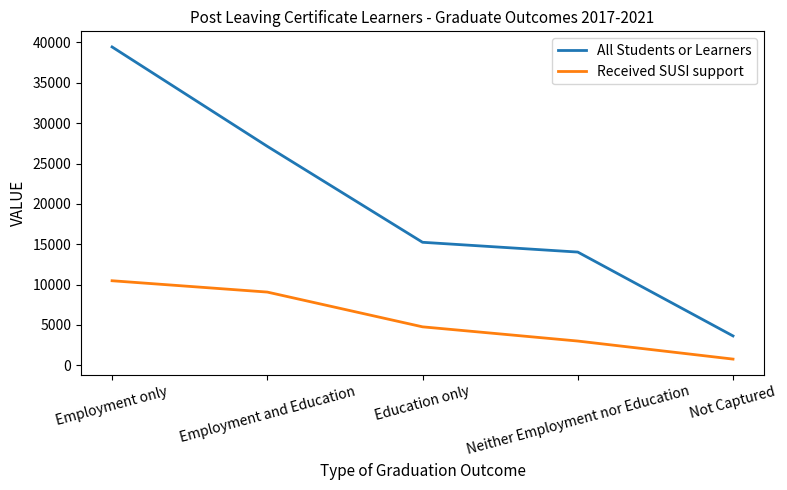

At which category is the sum across all series the highest?

Employment only